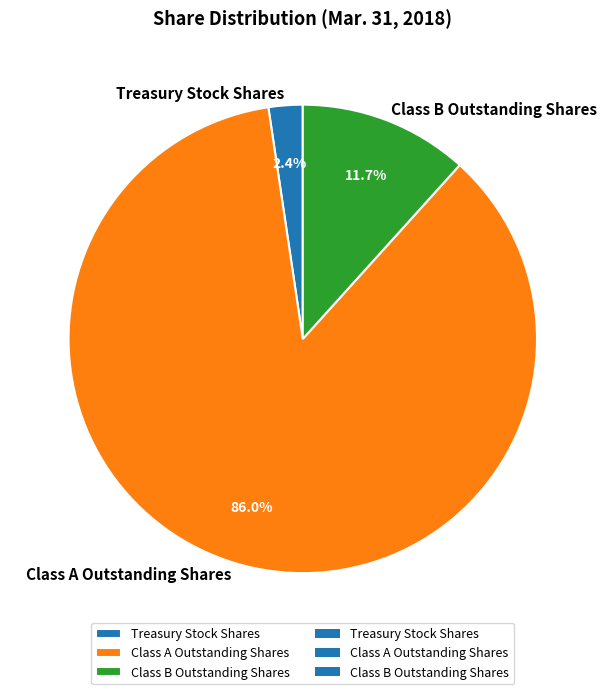

Does any single category account for the majority?

Yes